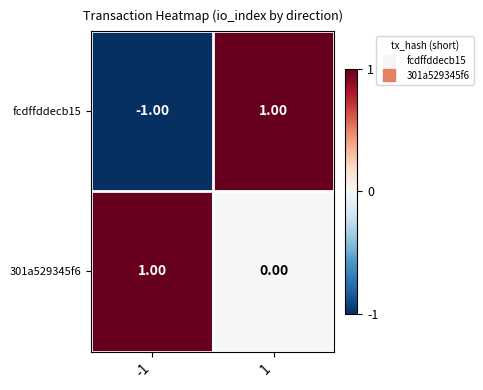

Count the number of categories in the chart.

2